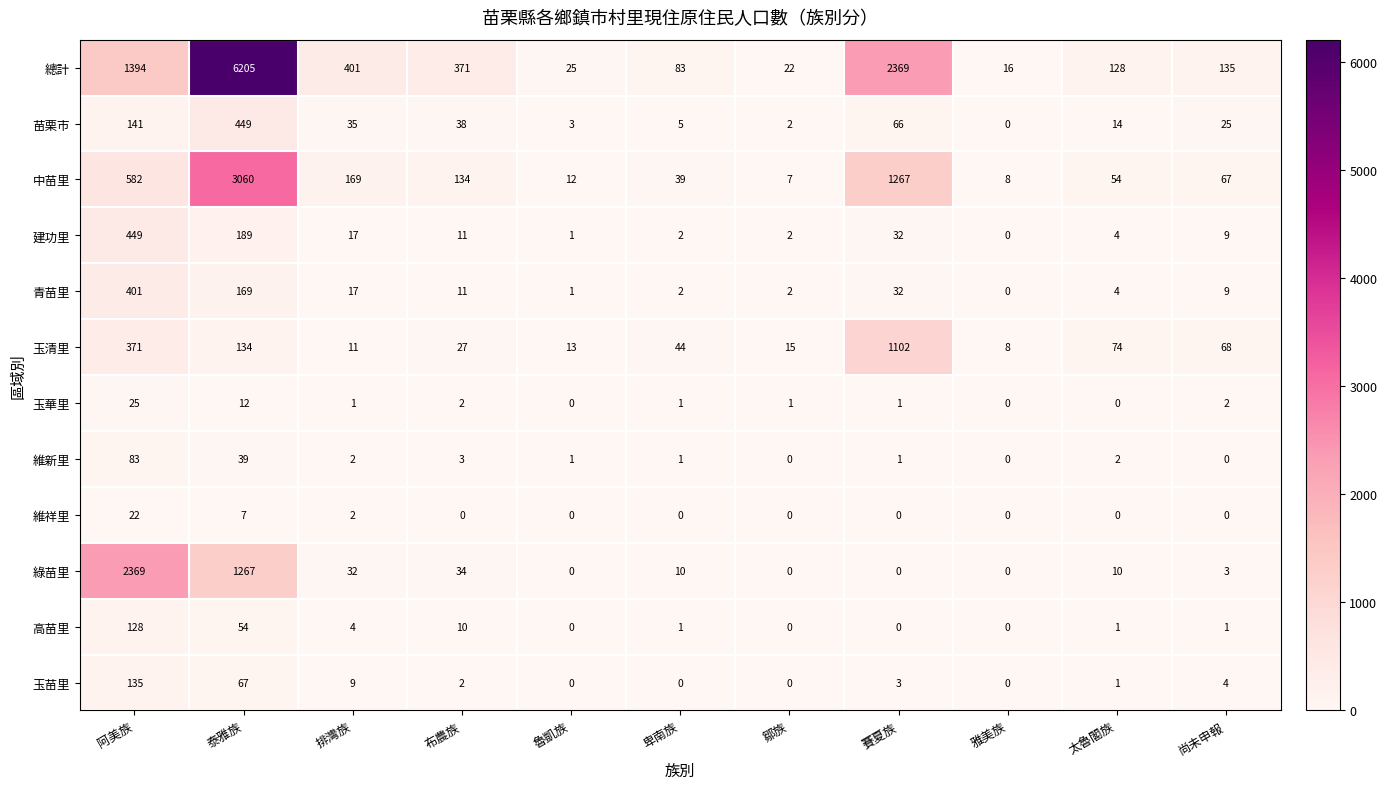

What is the difference between the second highest and minimum values in the 青苗里 series?

169